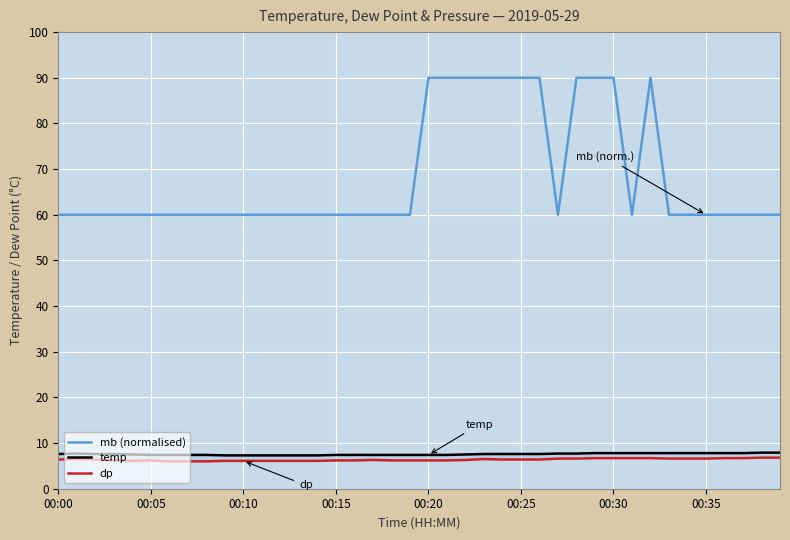

What is the lowest value of the mb (normalised) series?

60